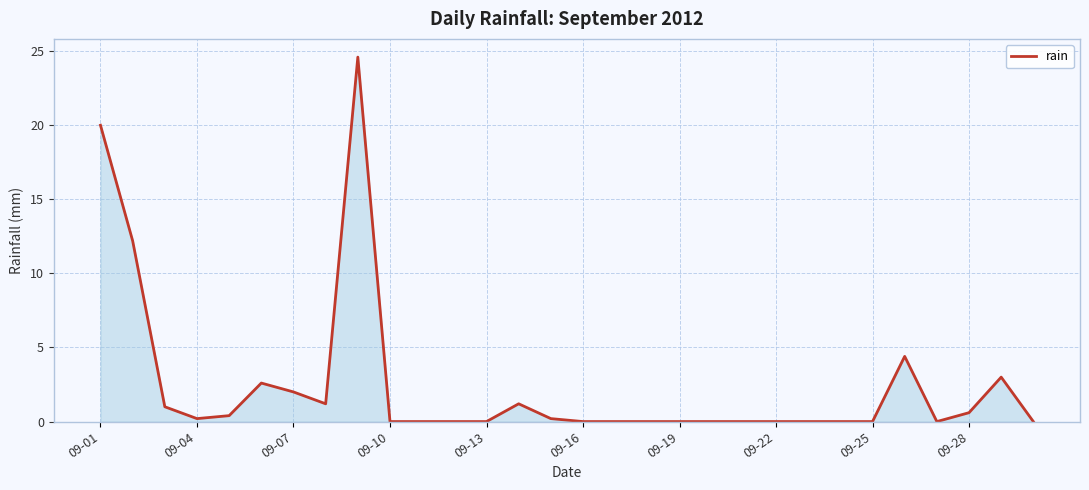

What is the maximum value shown in the chart?

24.6